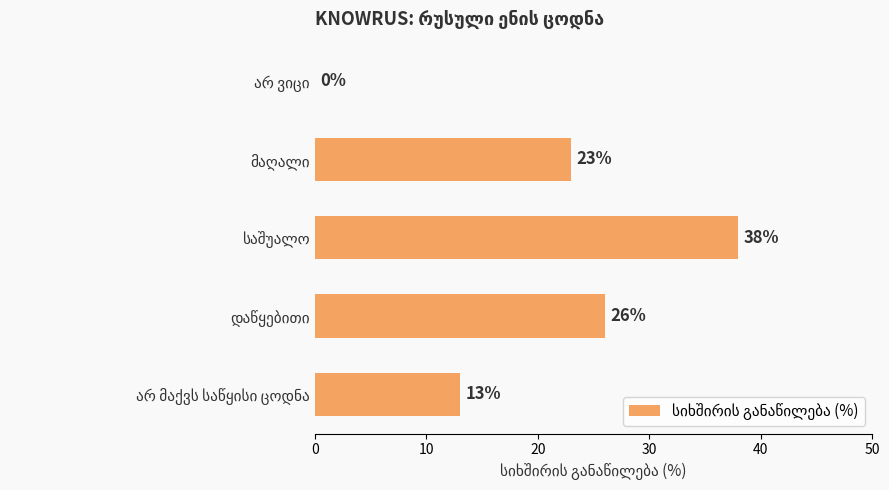

What is the sum of all values?

100